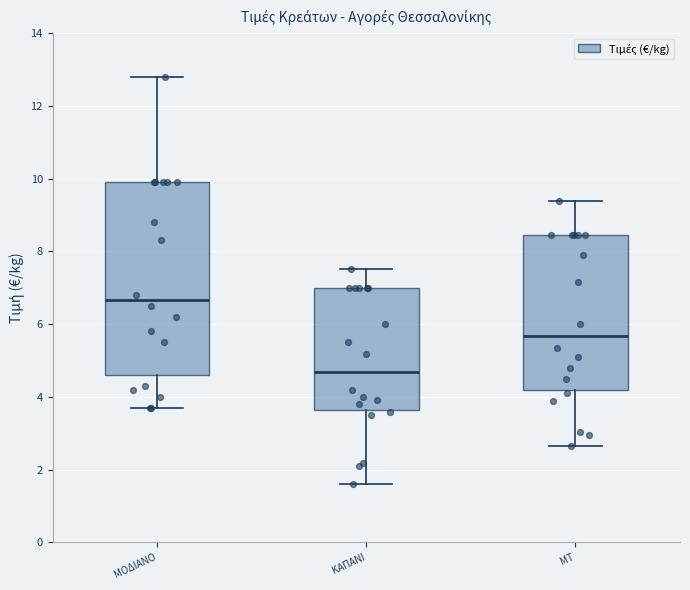

Reading left to right, transcribe this box plot: for each box, give where its median line is, the range the box spans, and where its two whiskers end, as read against the y-axis. The values are not printed on the chart, so give them approximately, as read against the axis.

ΜΟΔΙΑΝΟ: median 6.6, box 4.6 to 10.0, whiskers 3.8 to 12.8
ΚΑΠΑΝΙ: median 4.6, box 3.6 to 7.0, whiskers 1.6 to 7.6
ΜΤ: median 5.6, box 4.2 to 8.4, whiskers 2.6 to 9.4